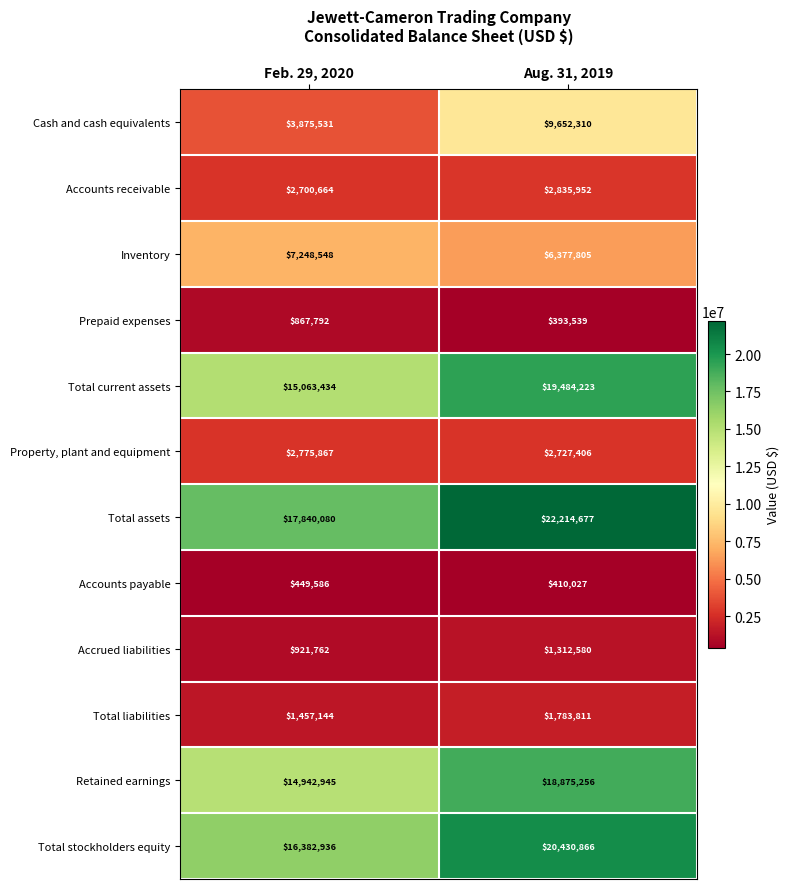

What is the sum of the Cash and cash equivalents values at Aug. 31, 2019 and Feb. 29, 2020?

13527841